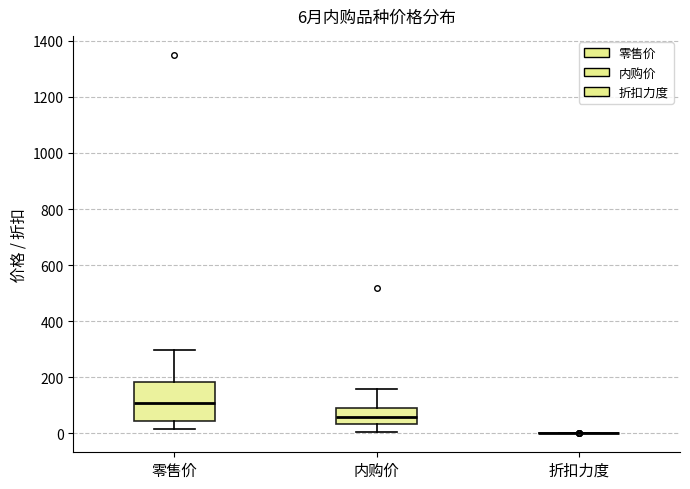

Comparing the boxes themselves (not the whiskers), which one is the tallest?

零售价